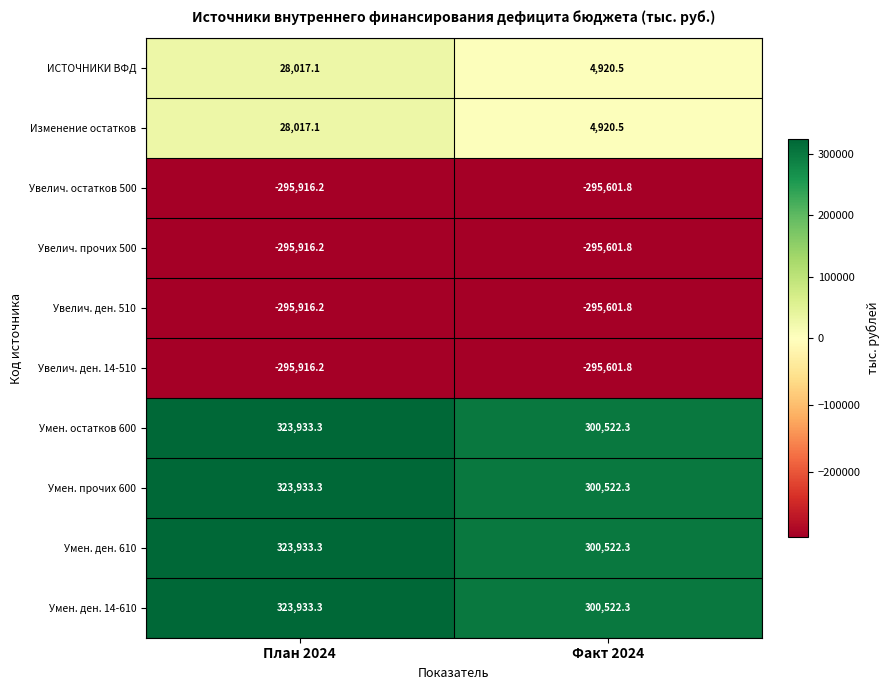

The Умен. остатков 600 series shows 443597.4 at План 2024. True or false?

False